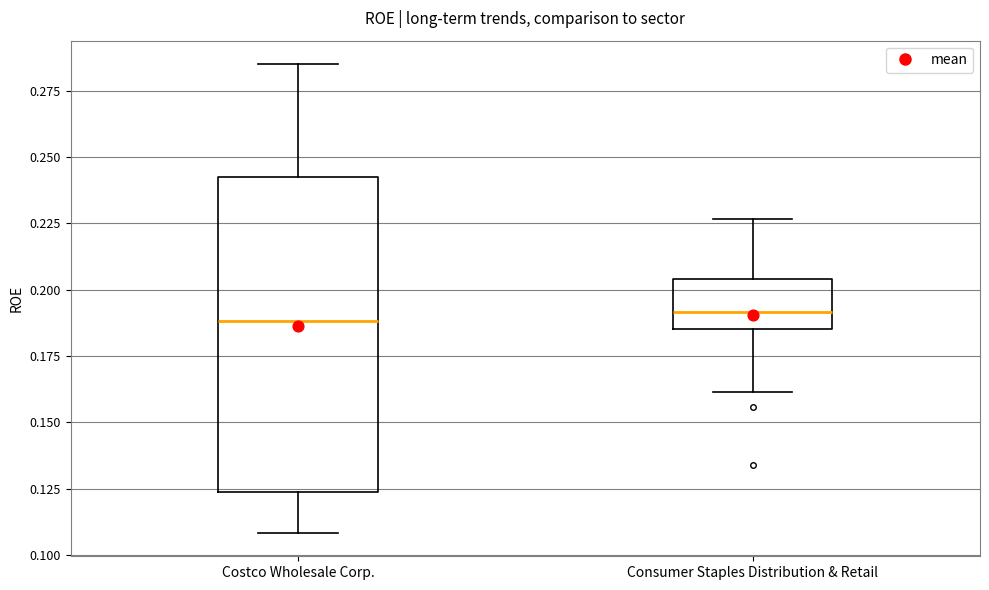

Reading left to right, transcribe this box plot: for each box, give where its median line is, the range the box spans, and where its two whiskers end, as read against the y-axis. The values are not printed on the chart, so give them approximately, as read against the axis.

Costco Wholesale Corp.: median 0.190, box 0.125 to 0.240, whiskers 0.110 to 0.285
Consumer Staples Distribution & Retail: median 0.190, box 0.185 to 0.205, whiskers 0.160 to 0.225